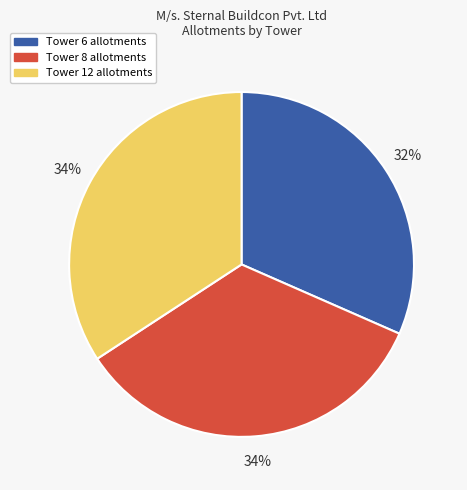

Which slice is the smallest?

Tower 6